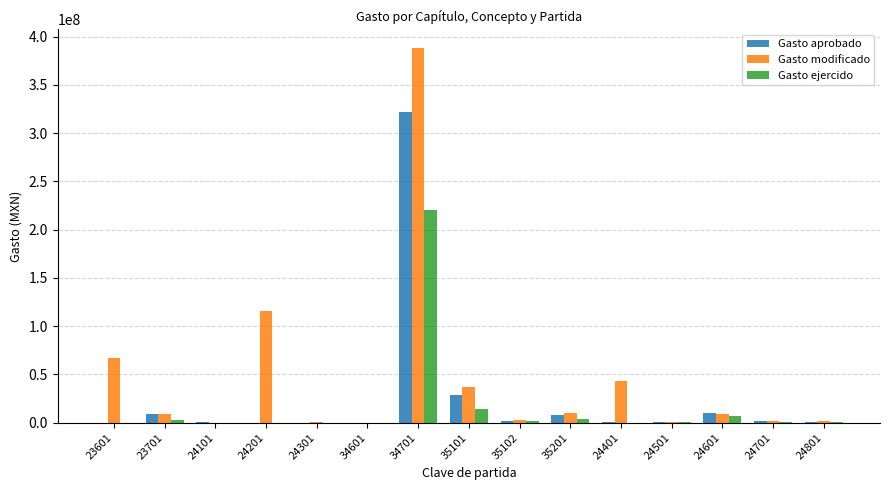

True or false: Gasto ejercido has a value of 2770900.0 at 23701.

True